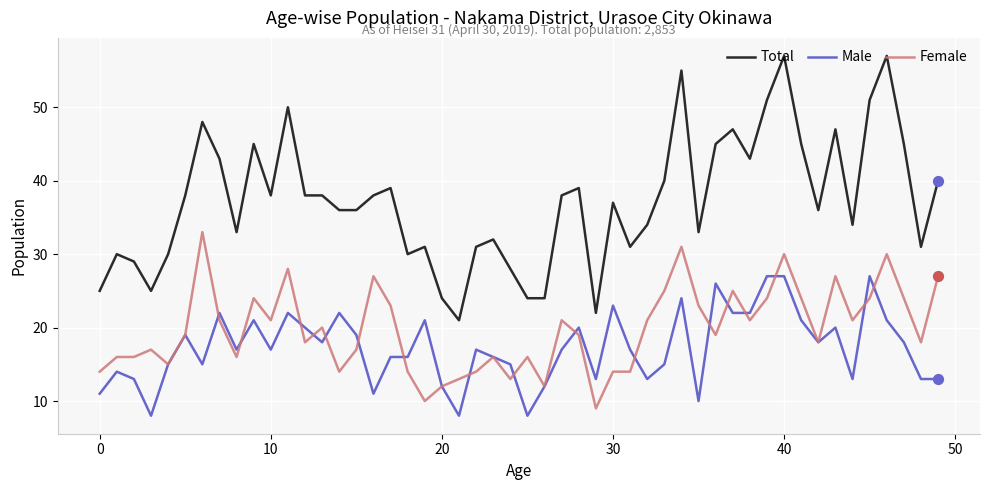

Which series has the widest spread of values?

Total